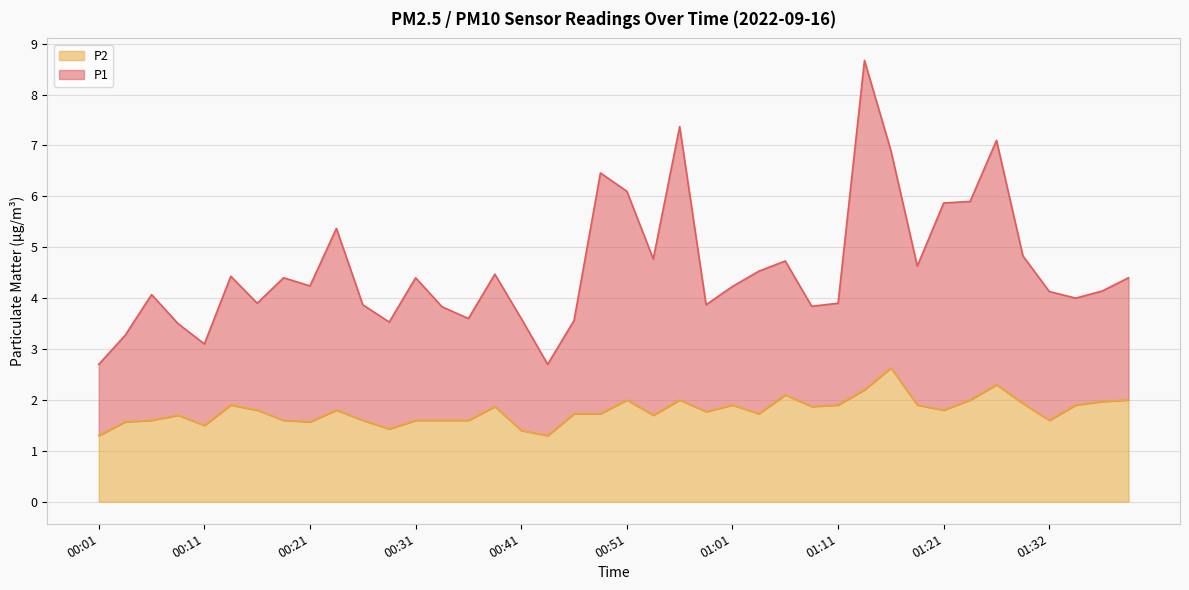

What is the difference between the highest and lowest values at 01:21?

4.1